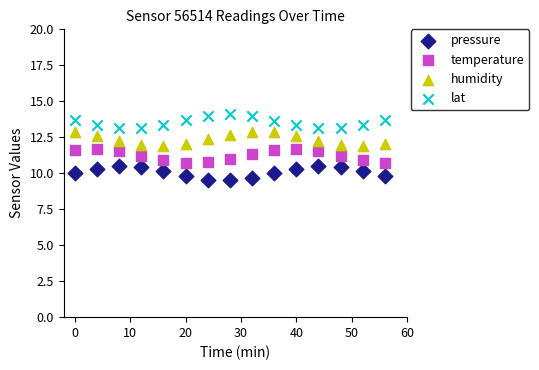

Across all data points, what is the range of Y values (max minus min)?

4.6